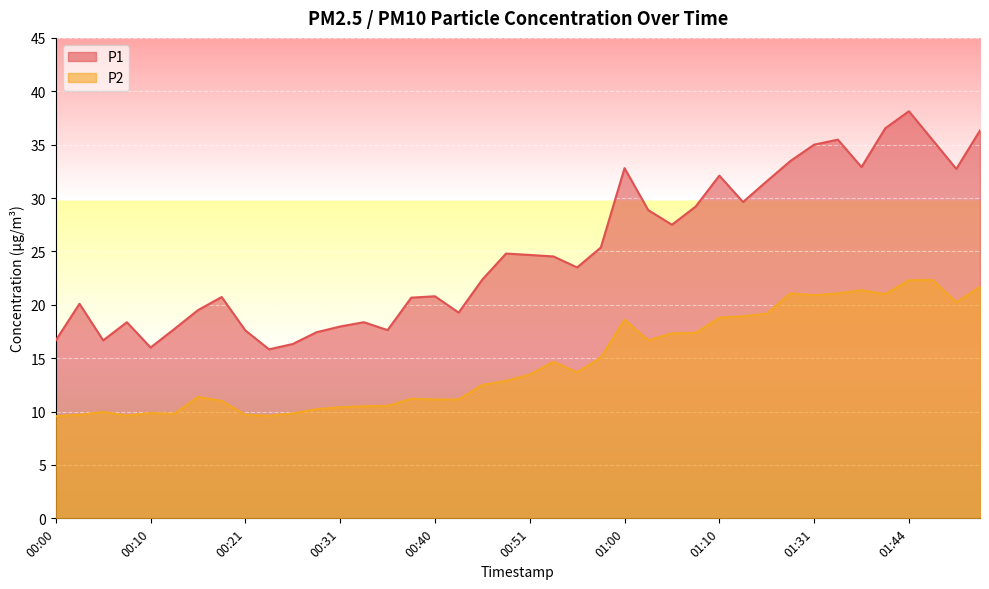

Is the value of P2 at 01:28 greater than the value of P1 at 00:58?

No